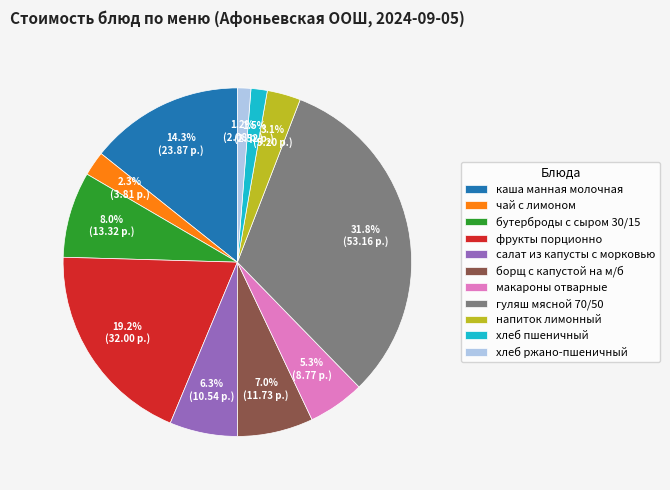

The напиток лимонный slice represents 3% of the pie. True or false?

True